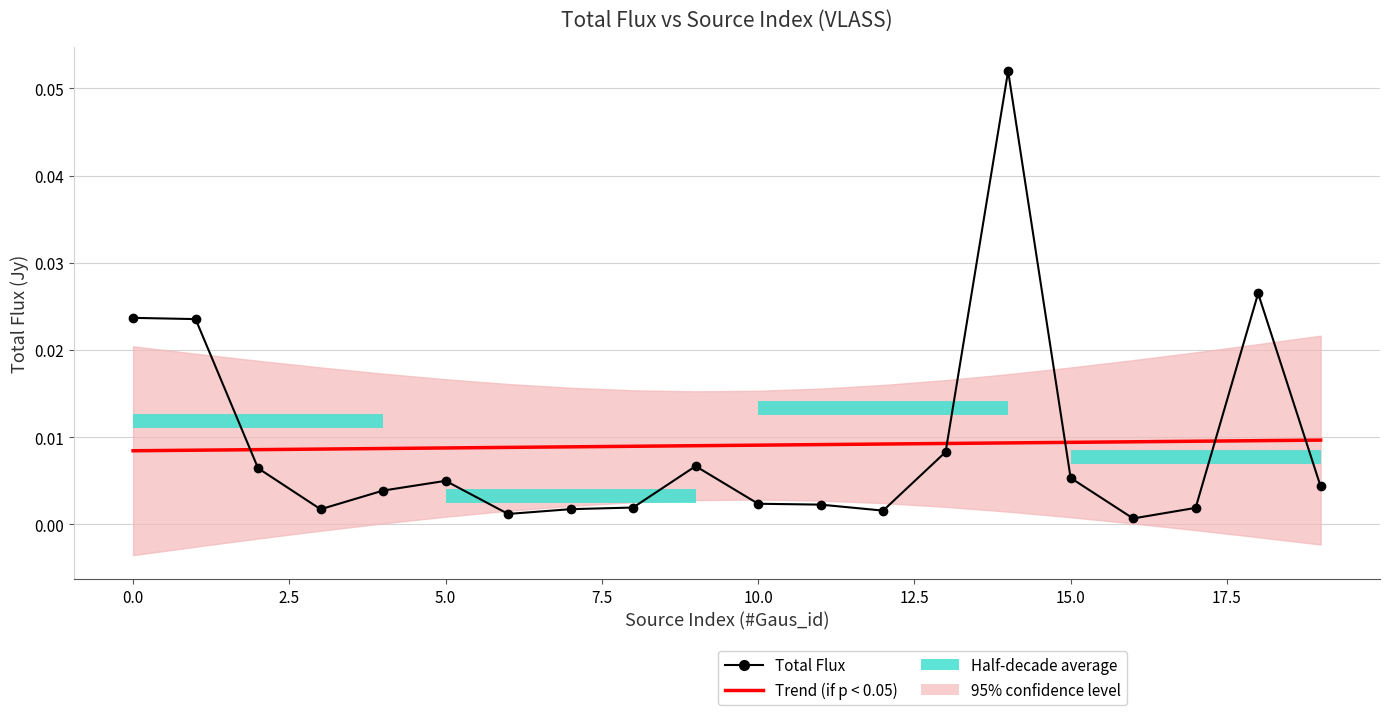

Is it true that the value at 13 is 0.0?

False